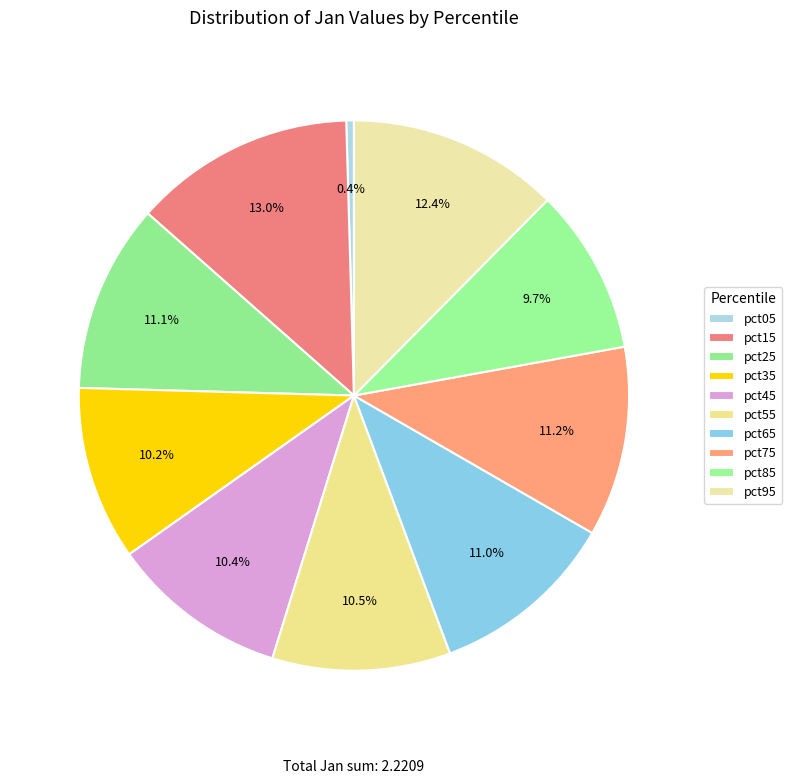

Rank the categories by value from lowest to highest.

pct05, pct85, pct35, pct45, pct55, pct65, pct25, pct75, pct95, pct15